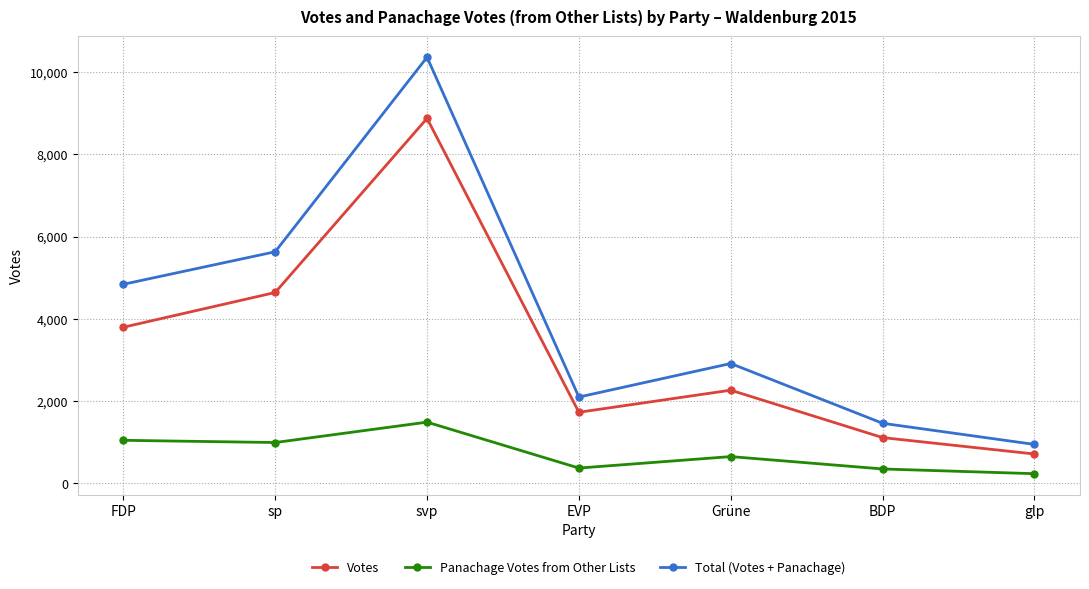

What is the difference between the maximum and minimum values in the Total (Votes + Panachage) series?

9417